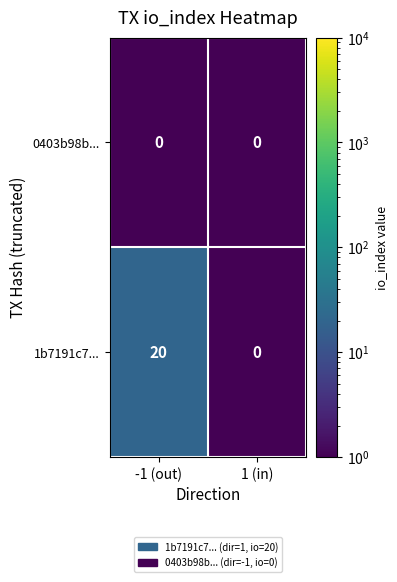

What is the sum of the 1b7191c7... values at -1 (out) and 1 (in)?

20